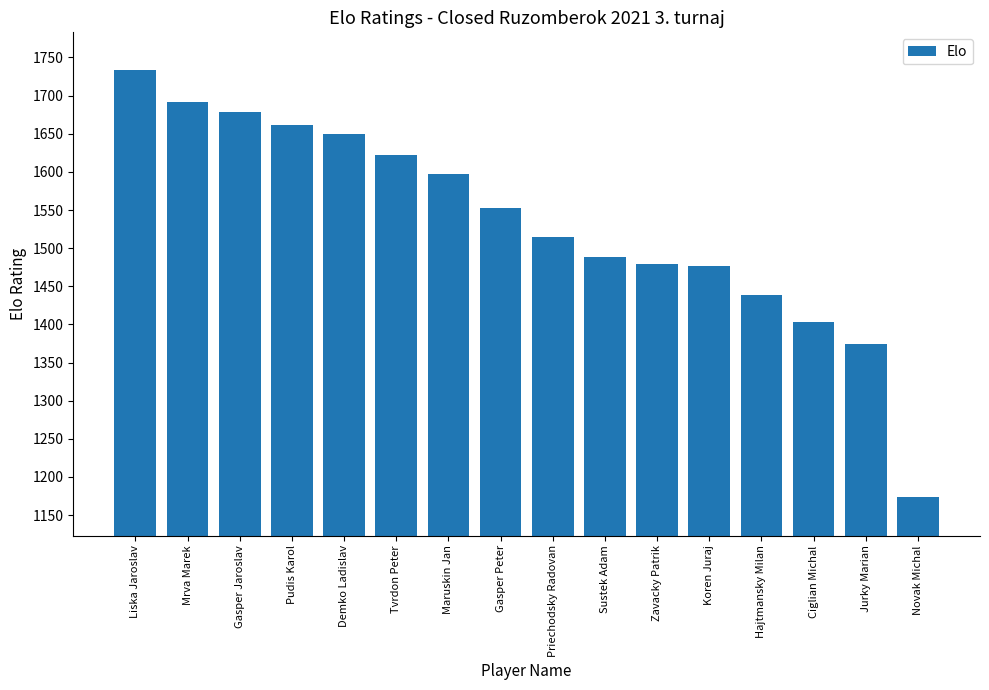

What is the difference between the values at Demko Ladislav and Hajtmansky Milan?

211